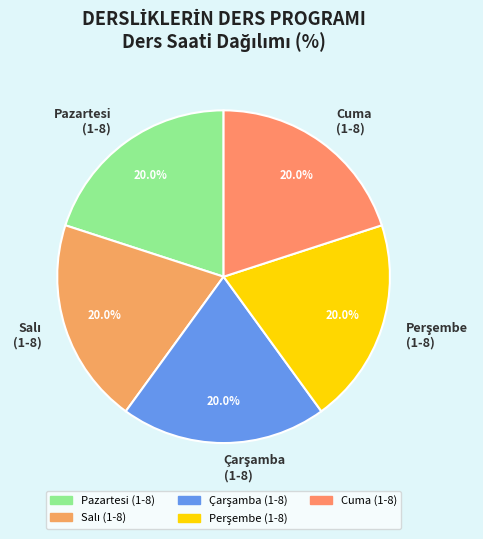

Does any single category account for the majority?

No